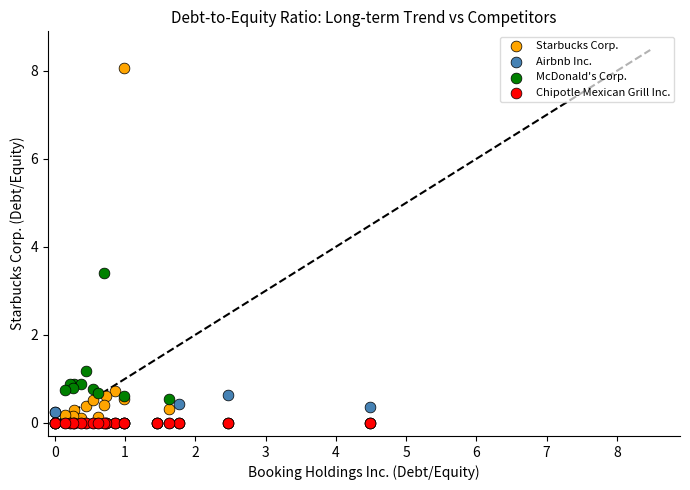

In the Starbucks Corp. series, what Y value is closest to 4?

0.7